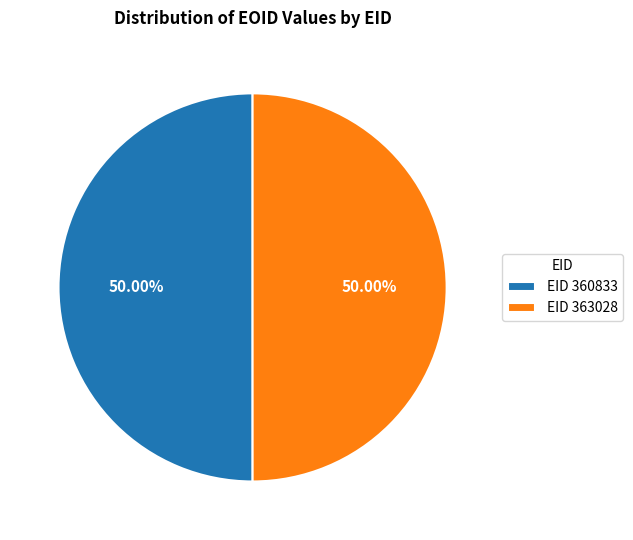

Do EID 363028 and EID 360833 together represent more than half of the pie?

Yes